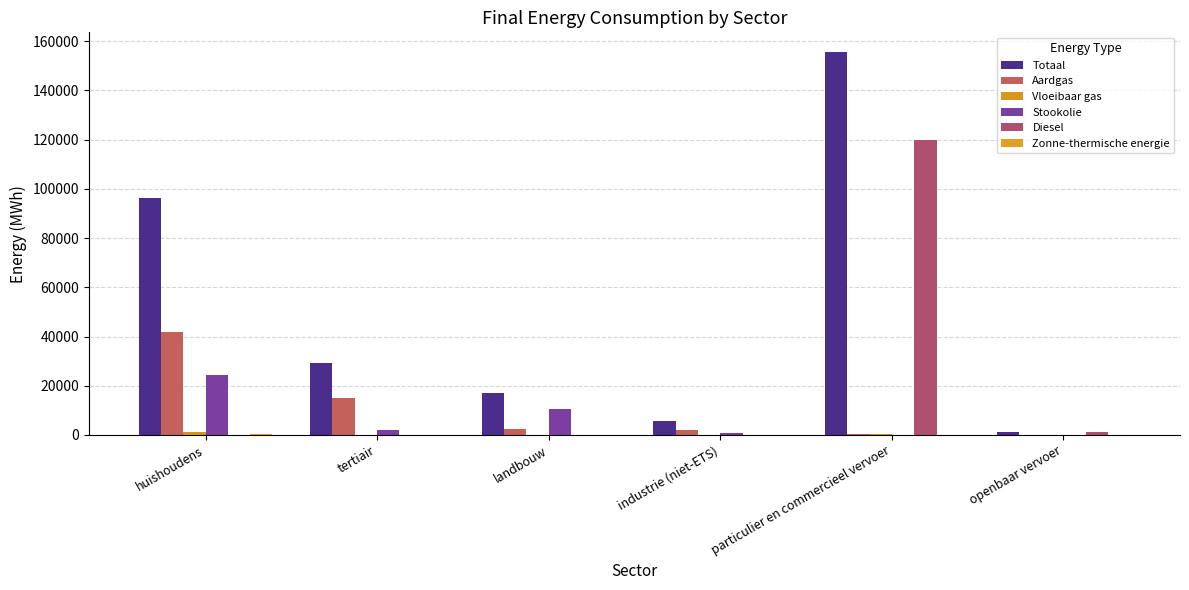

What is the greatest value displayed?

155801.0